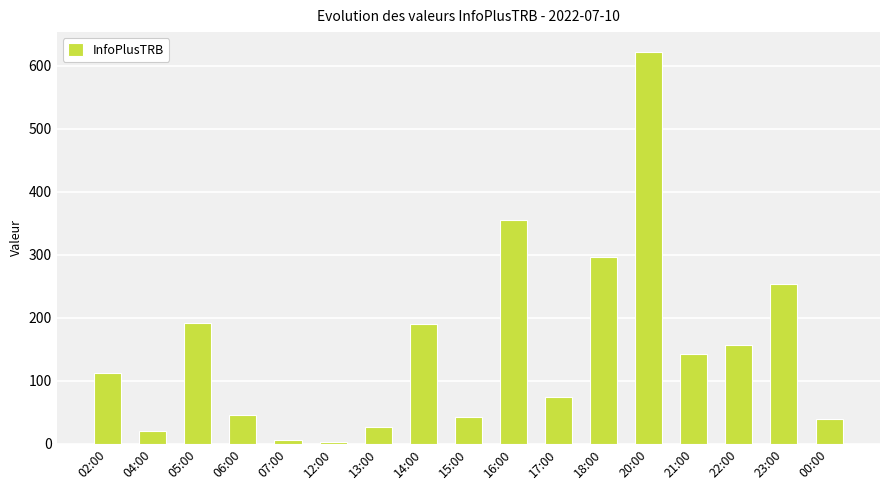

How many bars are there in total?

17